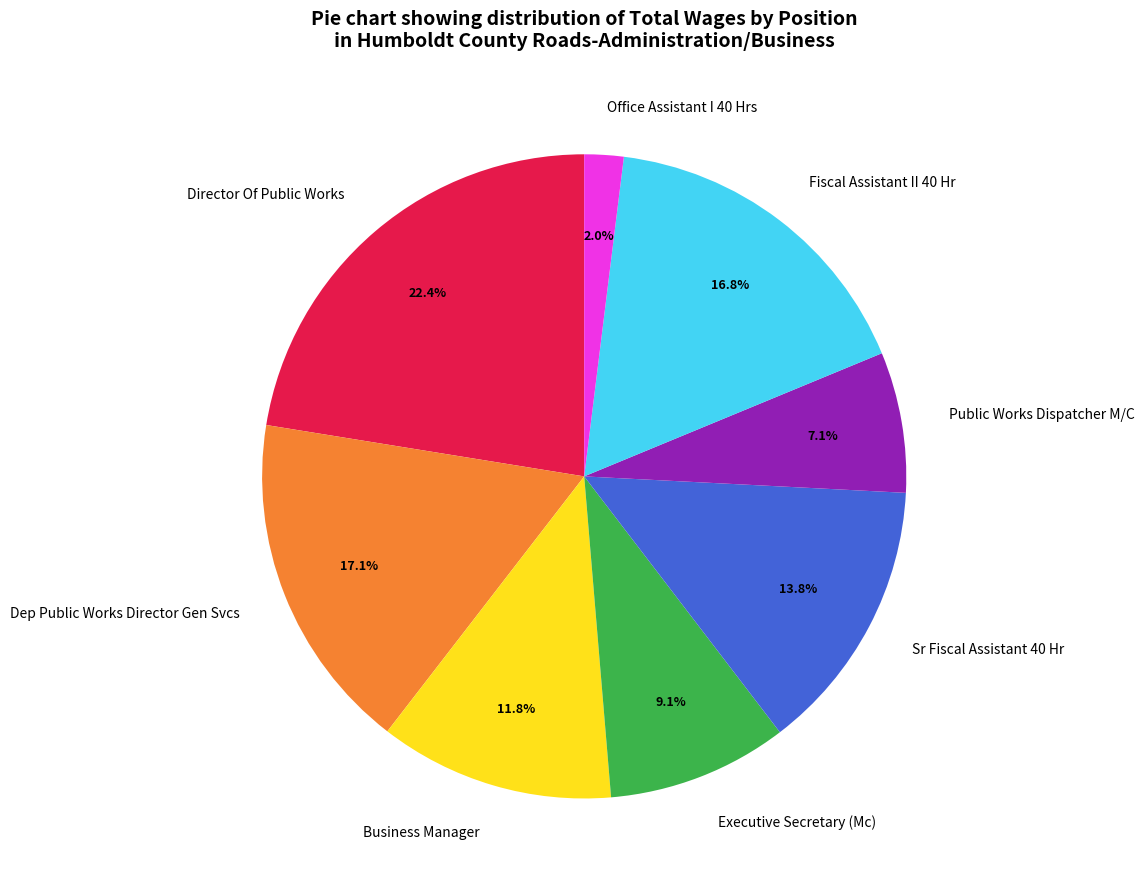

Which has a higher value, Sr Fiscal Assistant 40 Hr or Business Manager?

Sr Fiscal Assistant 40 Hr